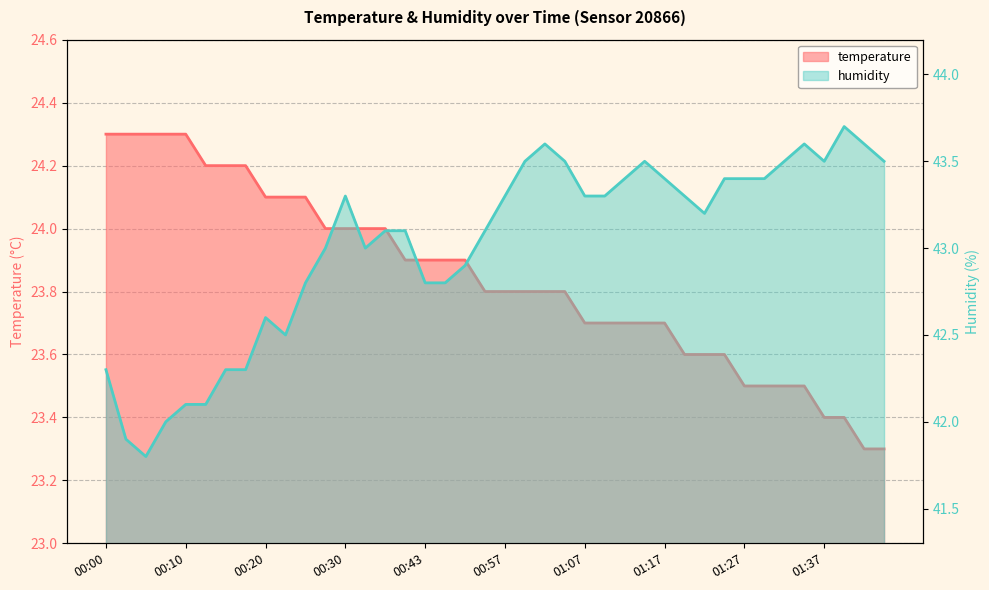

What is the label of the 14th point from the left?

13